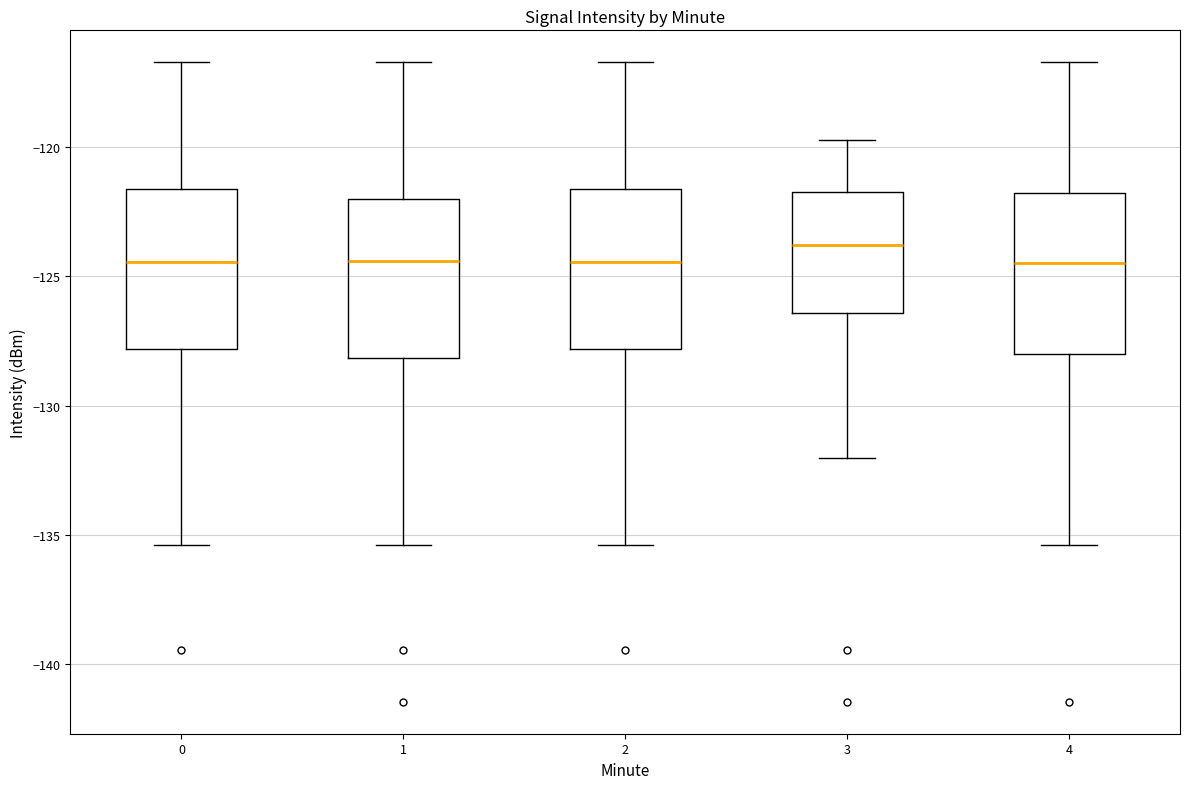

Where does the lower whisker of the box at x = 4 end on the y-axis? The values are not printed on the chart, so give them approximately, as read against the axis.

-135.5